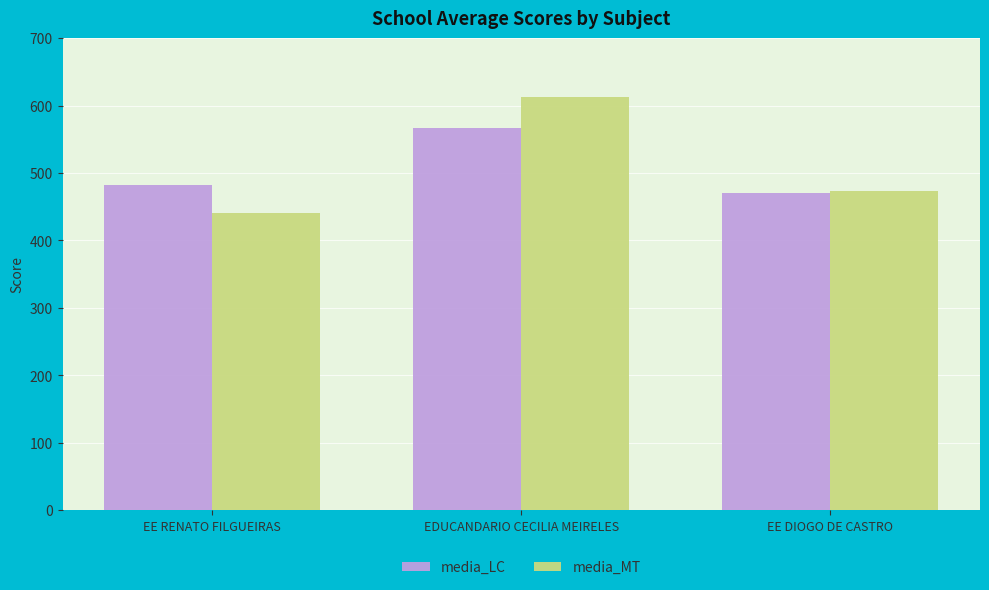

What is the maximum value shown in the chart?

612.9